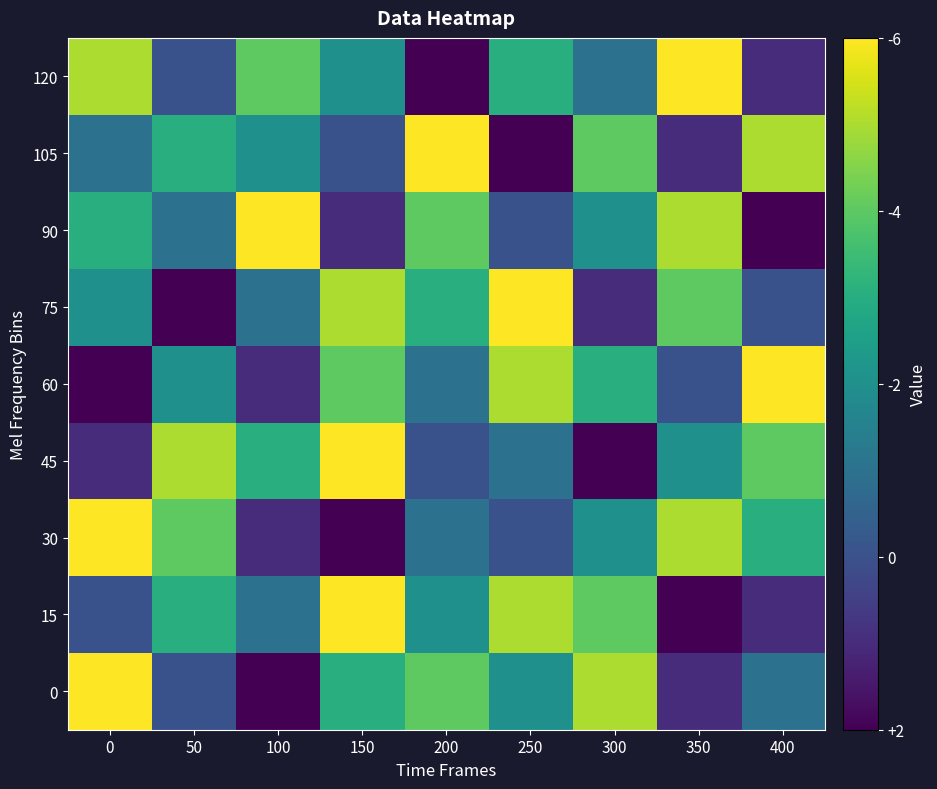

Which has a higher value, 300 or 50?

300